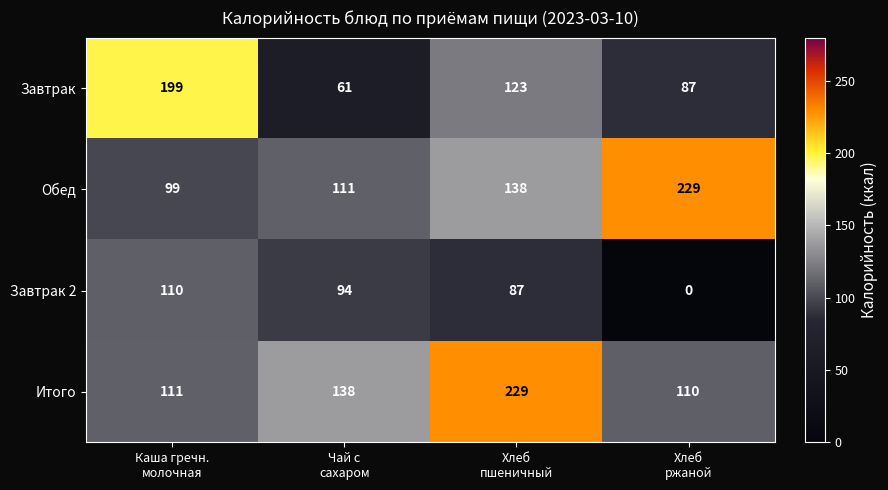

Which series has the widest spread of values?

Завтрак